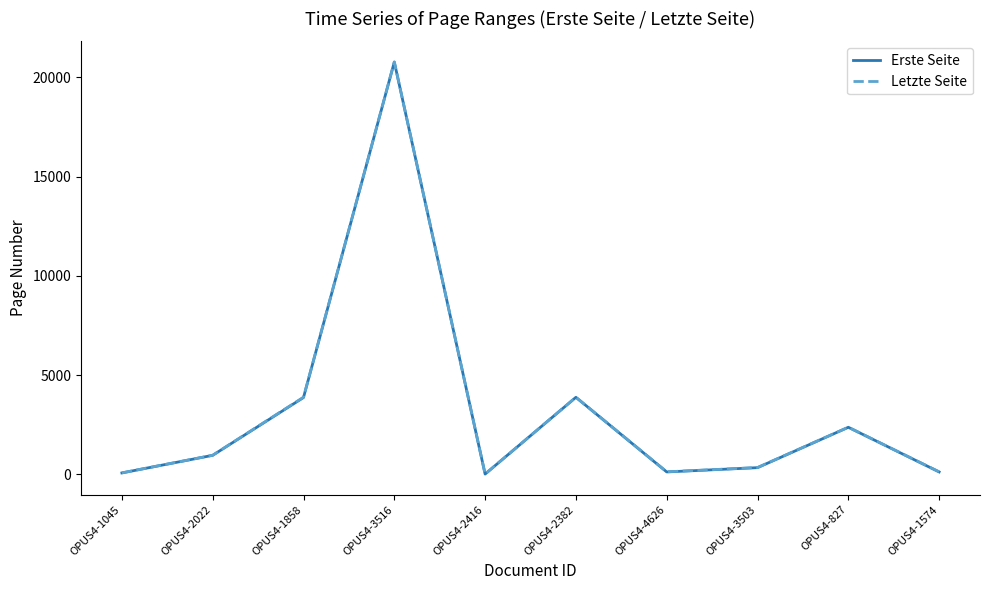

Which series changed the most between OPUS4-3516 and OPUS4-2382?

Letzte Seite